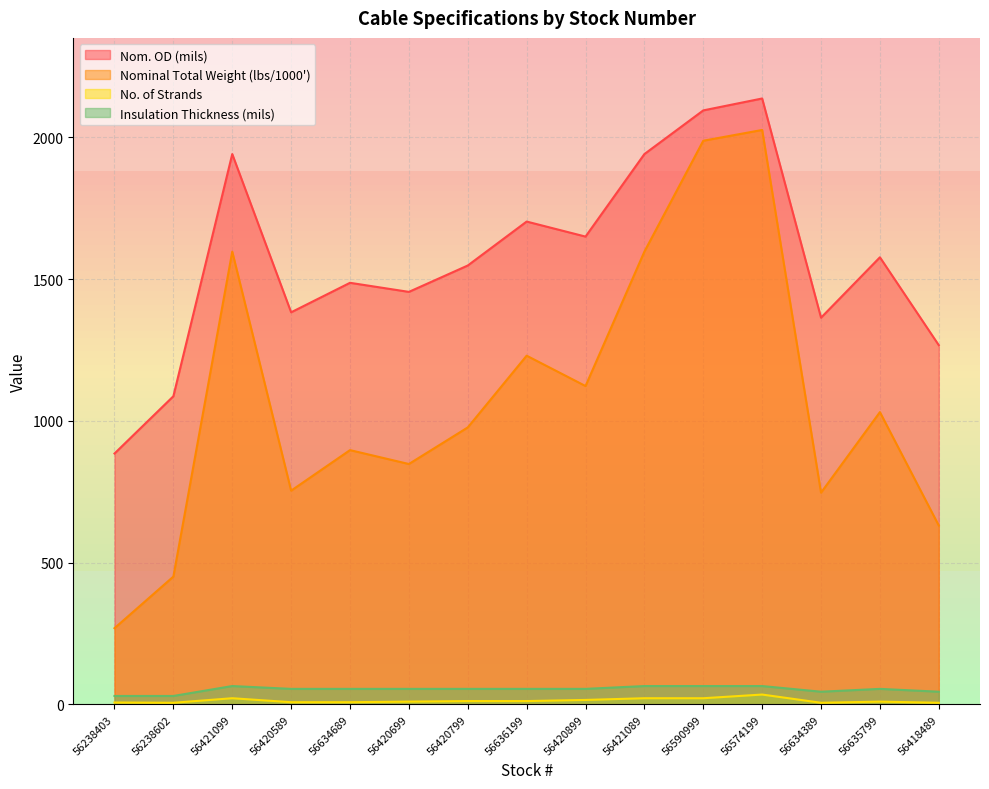

What is the maximum value shown in the chart?

2137